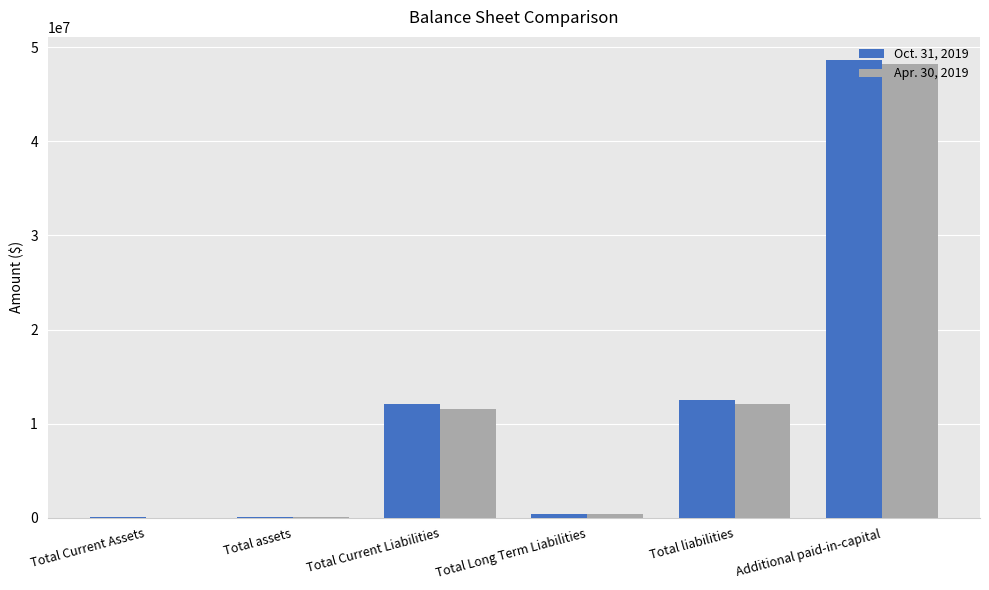

At which category is the sum across all series the highest?

Additional paid-in-capital